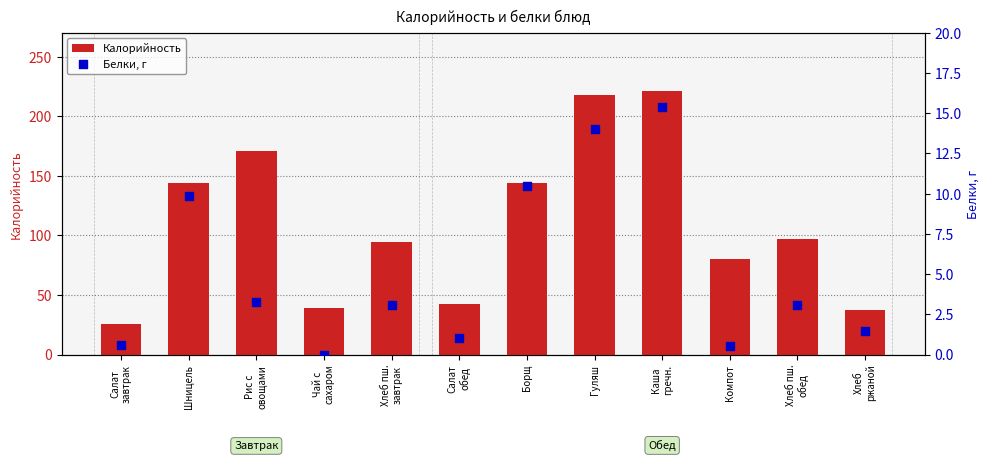

What are all the series names shown in the legend?

Калорийность, Белки, г